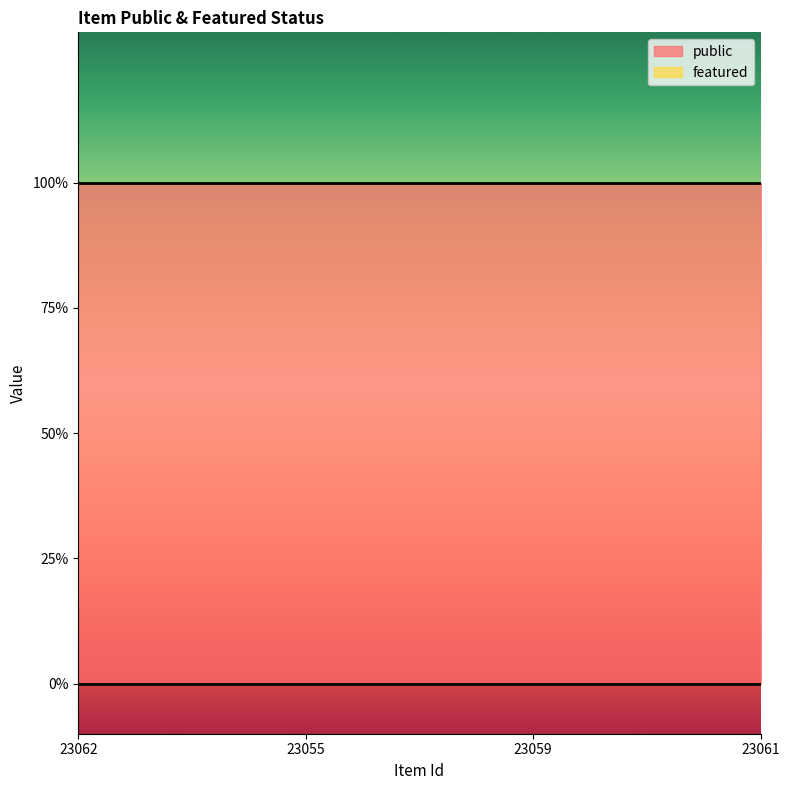

True or false: featured has more than 1 interior local peaks.

False